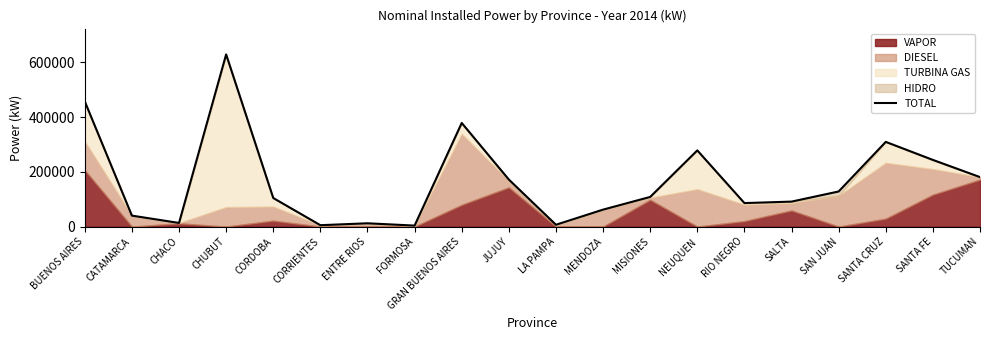

What is the label of the 12th point from the left?

MENDOZA